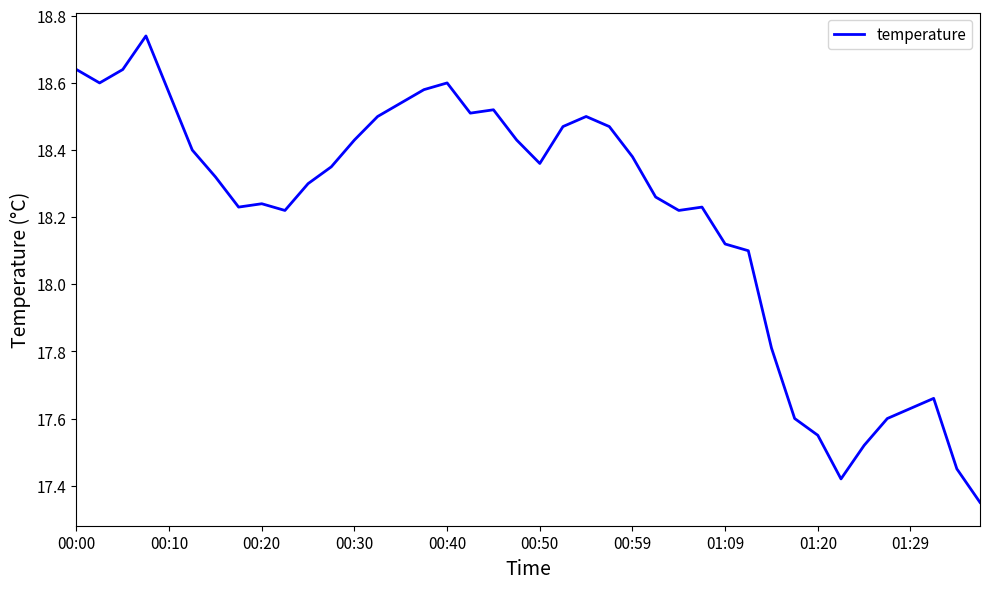

How many points are lower than both their immediate neighbors (excluding endpoints)?

7